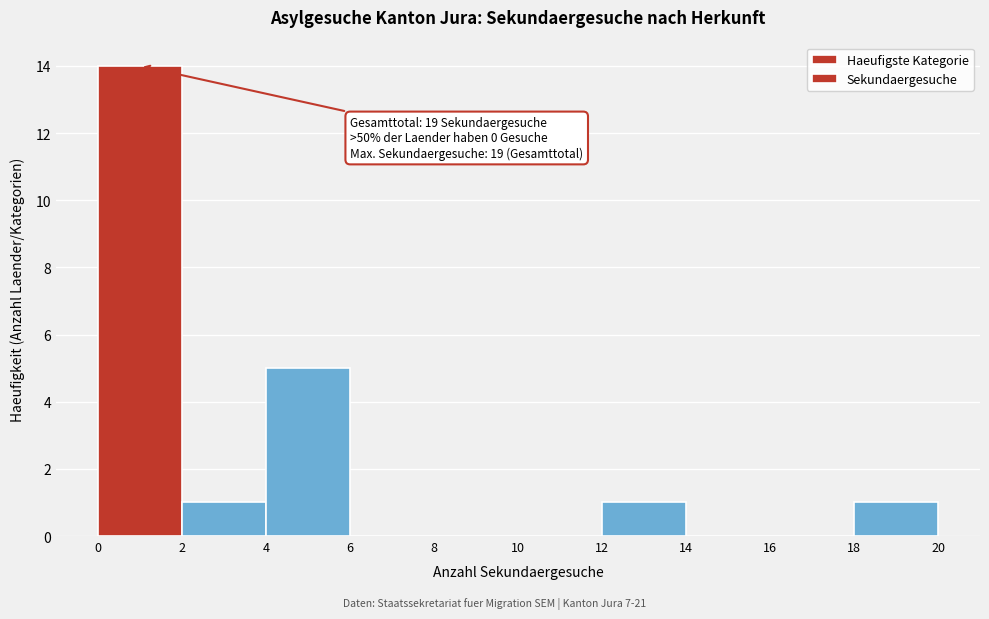

Which range on the x-axis has the tallest bar?

0 to 2